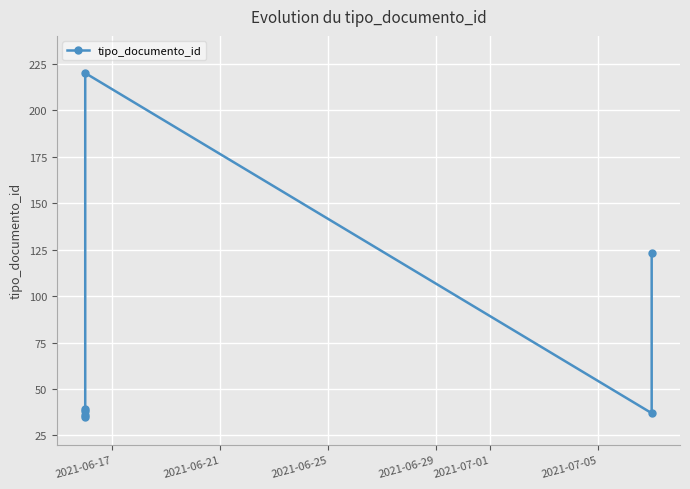

Is this an area chart (filled region under the line)?

No